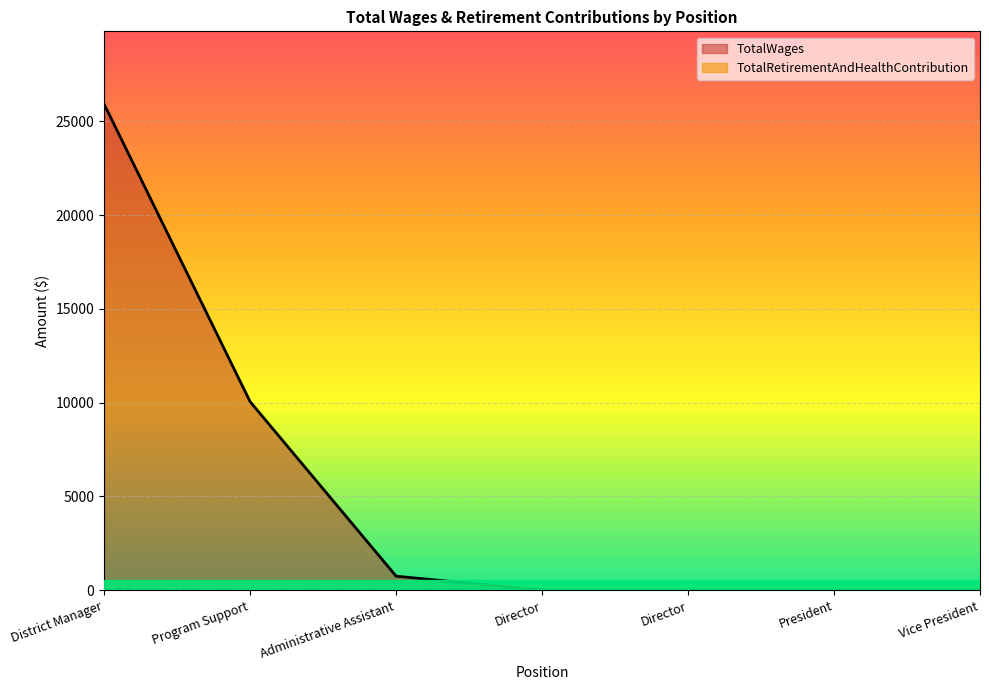

Which series has the largest total across all categories?

TotalWages